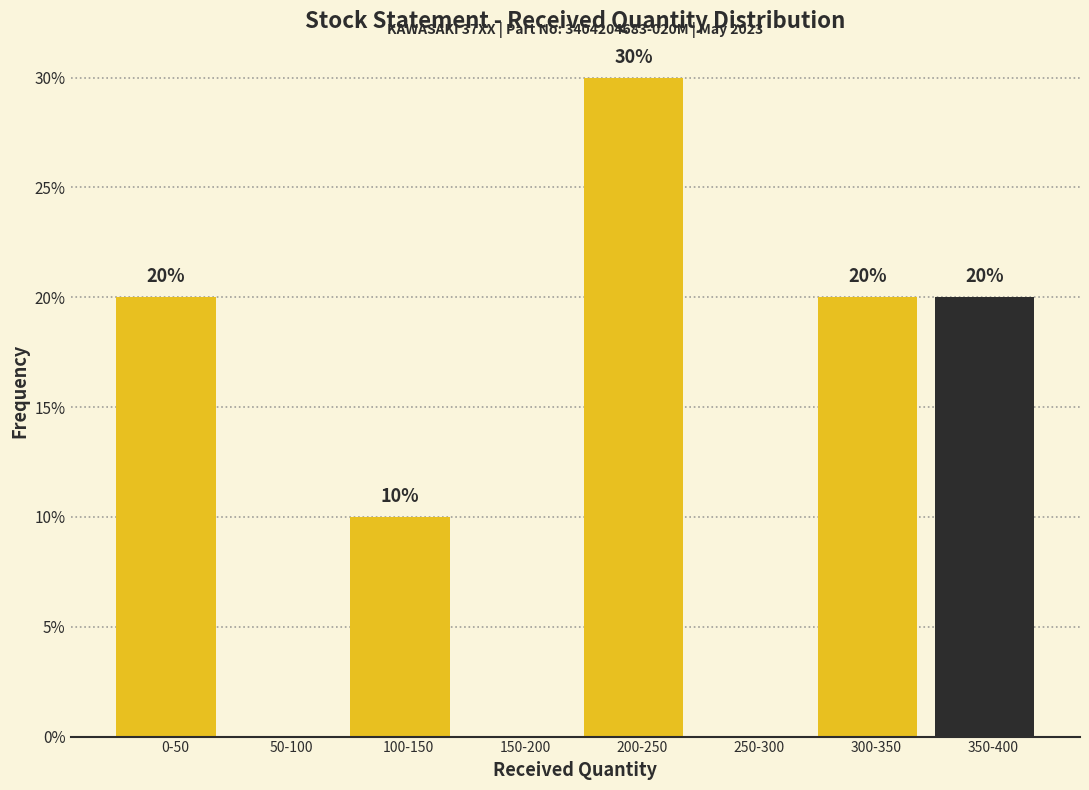

Reading left to right, what are all the values shown in this chart?

0-50=20	50-100=0	100-150=10	150-200=0	200-250=30	250-300=0	300-350=20	350-400=20